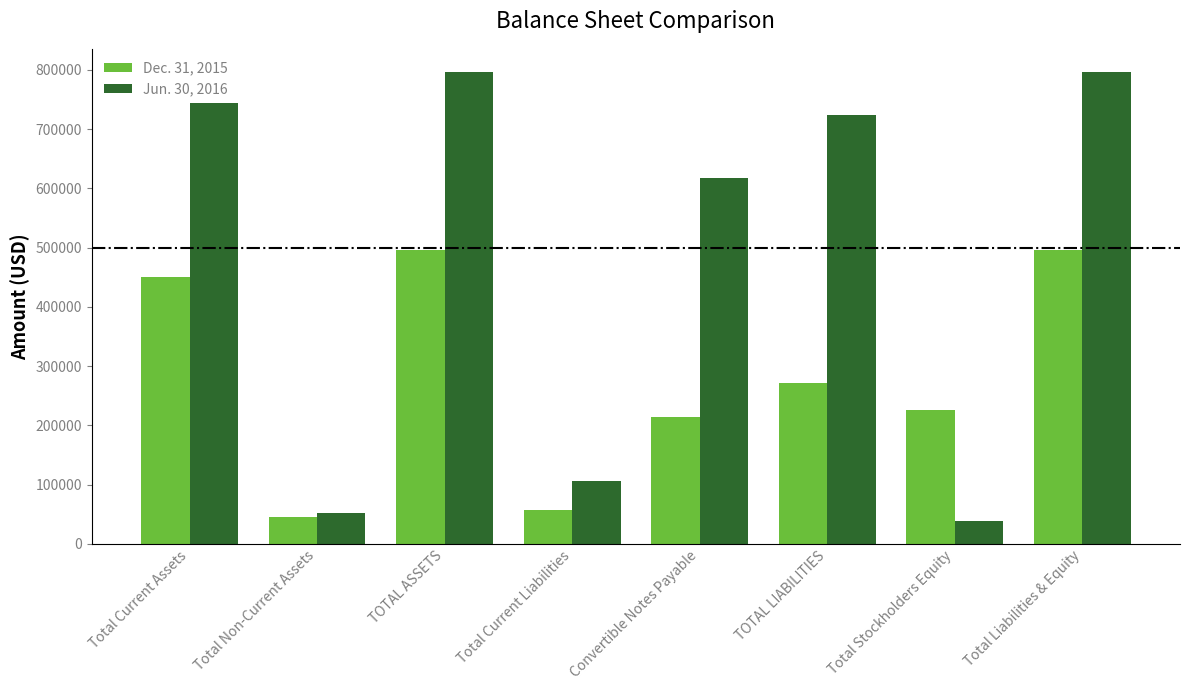

How many bars are there in total?

16